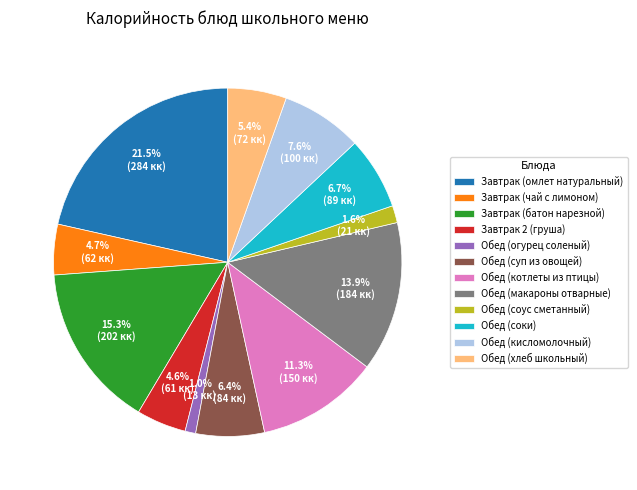

To the nearest percent, what is the difference between the largest and smallest slice percentages?

20%